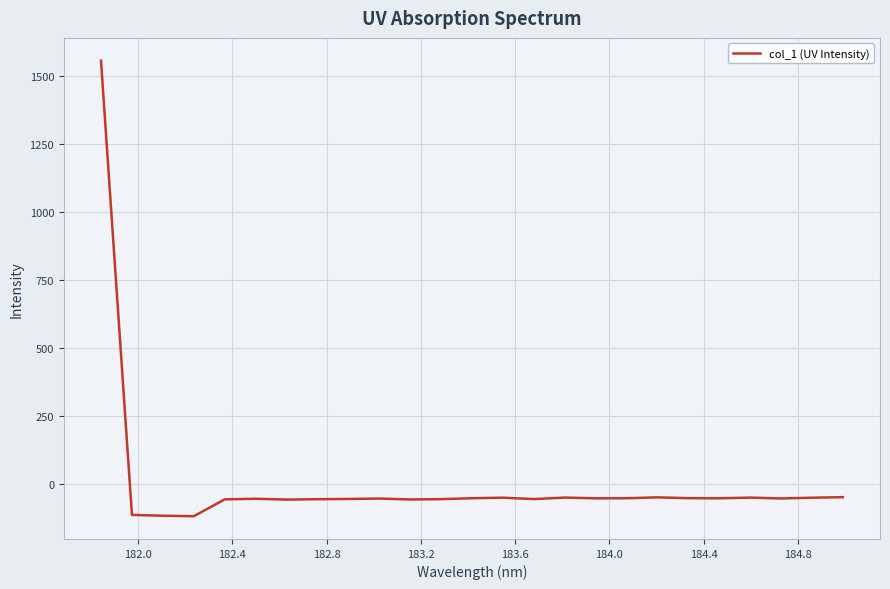

What is the maximum value shown in the chart?

1556.3